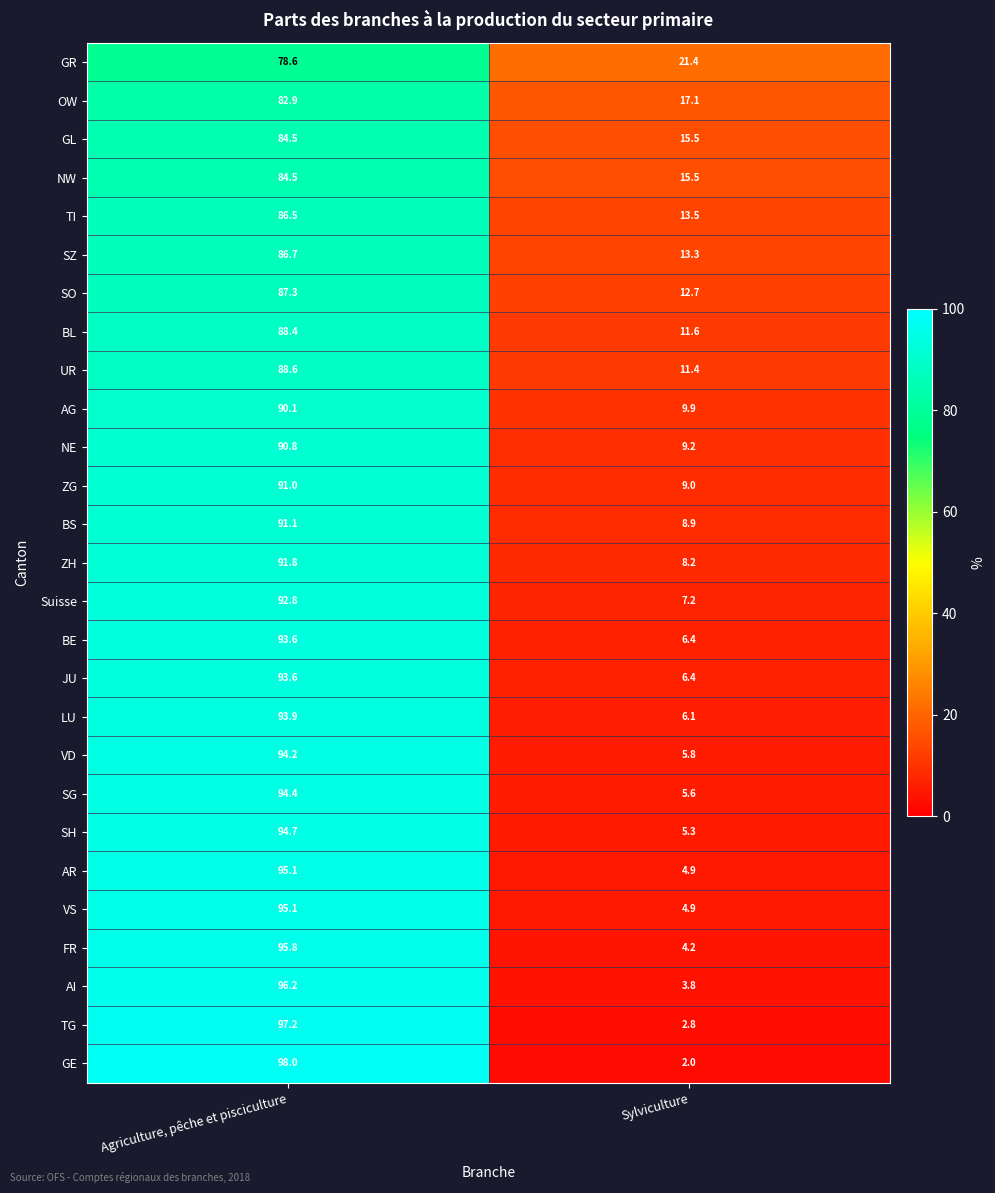

List the labels in order of SZ value, smallest first.

Sylviculture, Agriculture, pêche et pisciculture